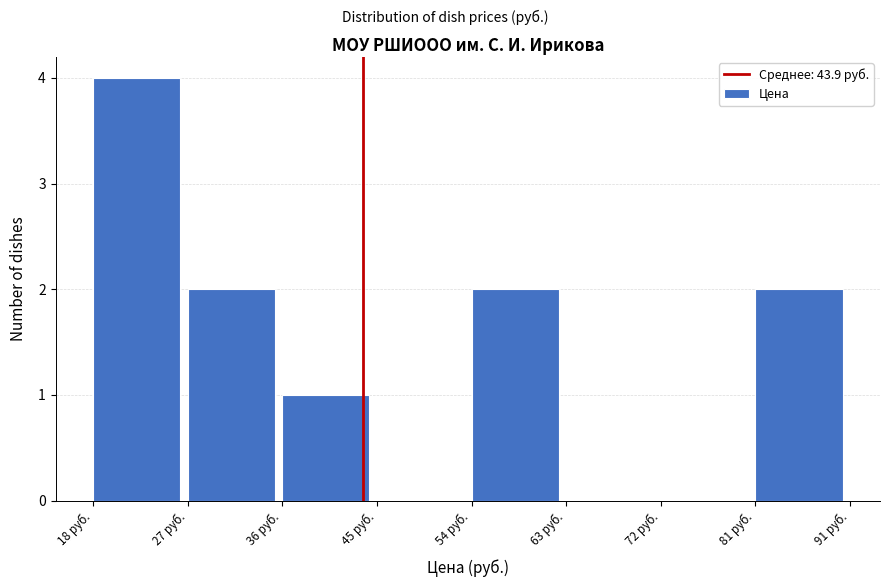

Reading left to right, transcribe this chart: for each bar, give the range it covers on the x-axis and its height. Neither the bar edges nor the heights are printed on the chart, so give them approximately, as read against the axes.

18 to 27: 4
27 to 36: 2
36 to 45: 1
45 to 54: 0
54 to 63: 2
63 to 72: 0
72 to 81: 0
81 to 91: 2